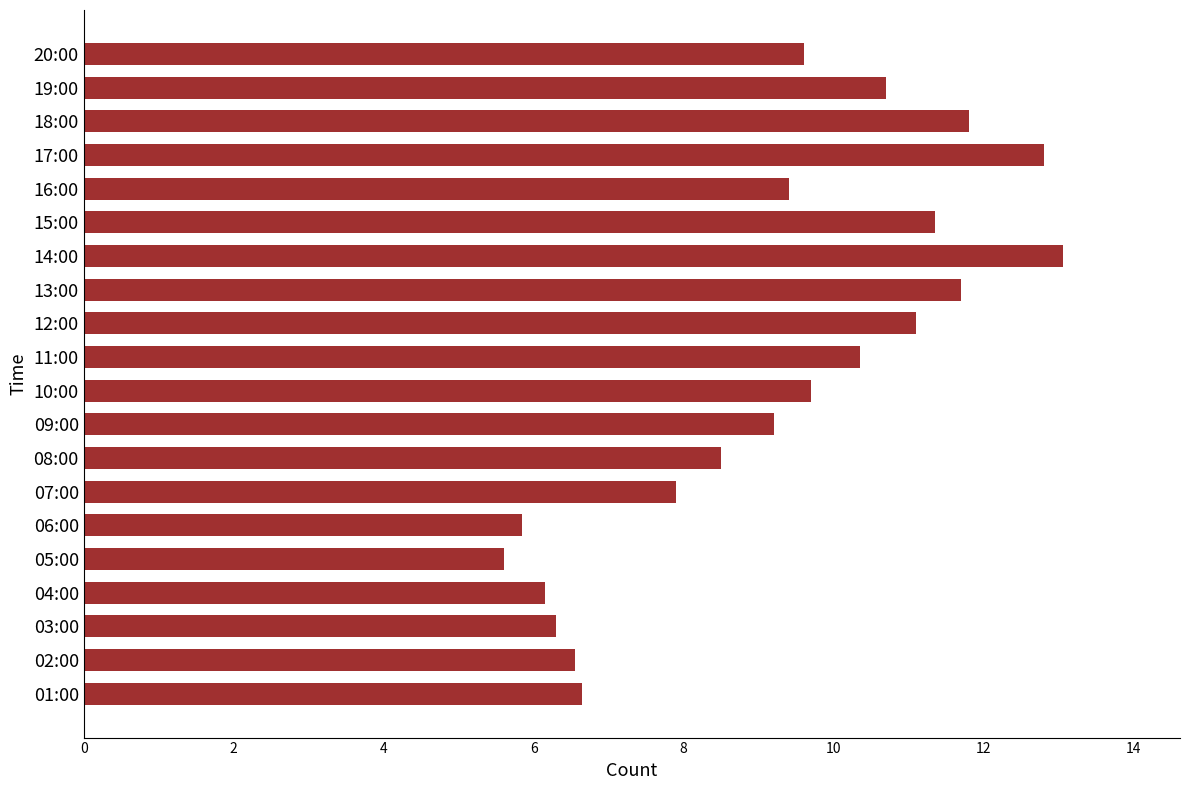

The value at 11:00 is 10.3. True or false?

True